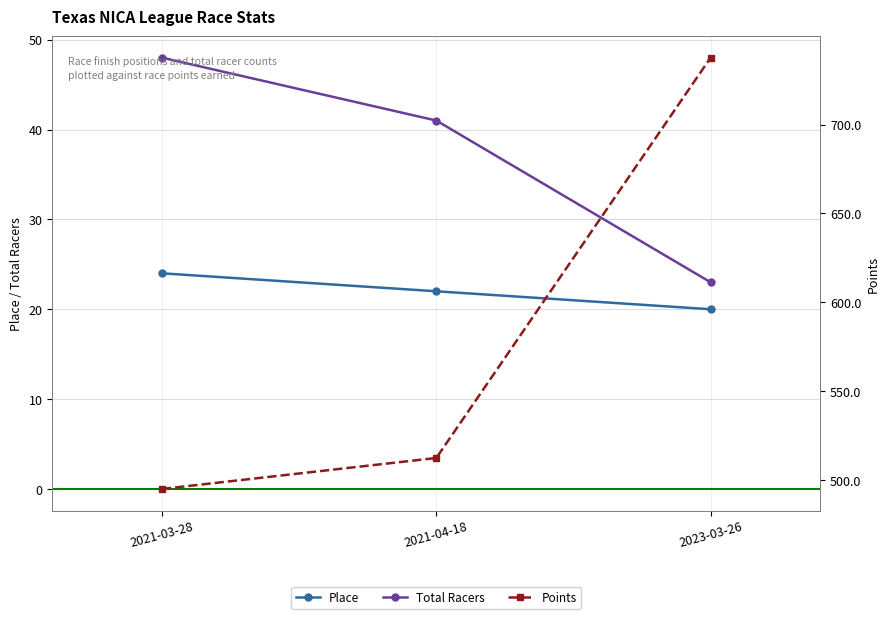

True or false: Total Racers has a value of 14.9 at 2021-04-18.

False